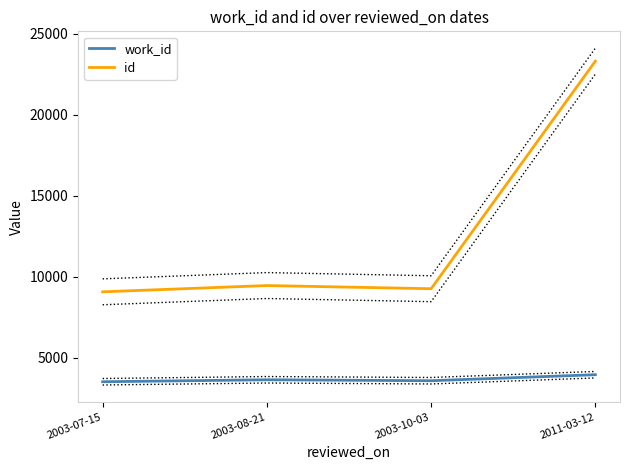

What is the total value across all series at 2003-10-03?

12834